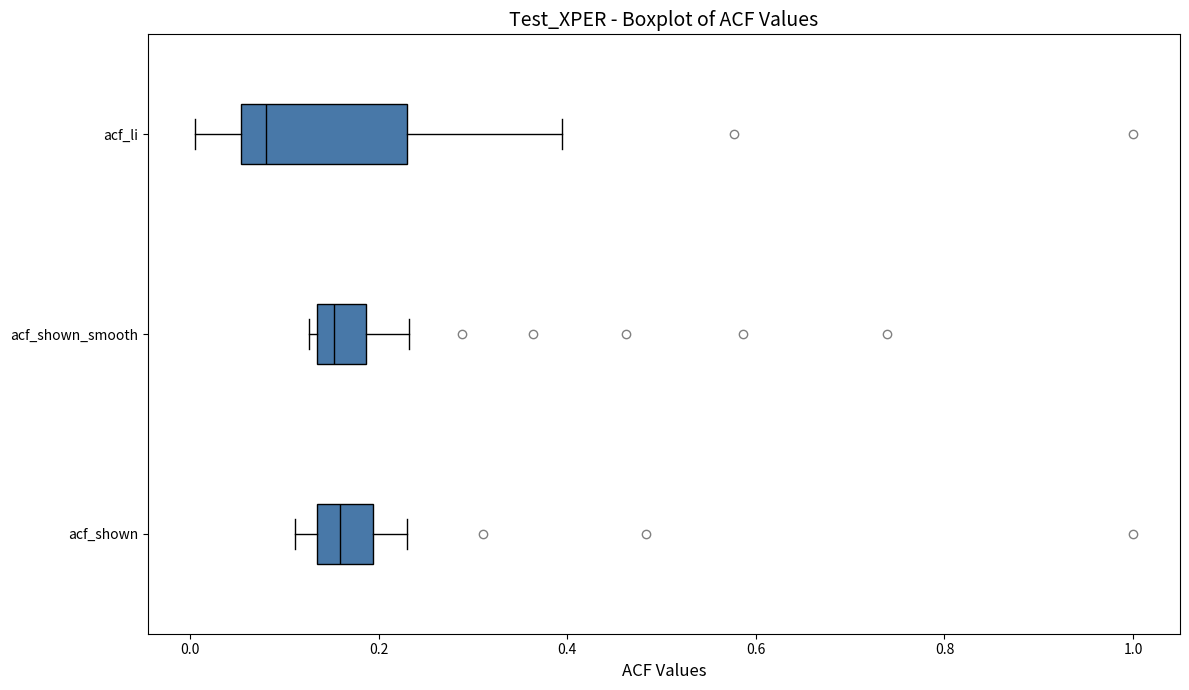

Where is the right edge of the box for acf_shown_smooth on the x-axis? The values are not printed on the chart, so give them approximately, as read against the axis.

0.18